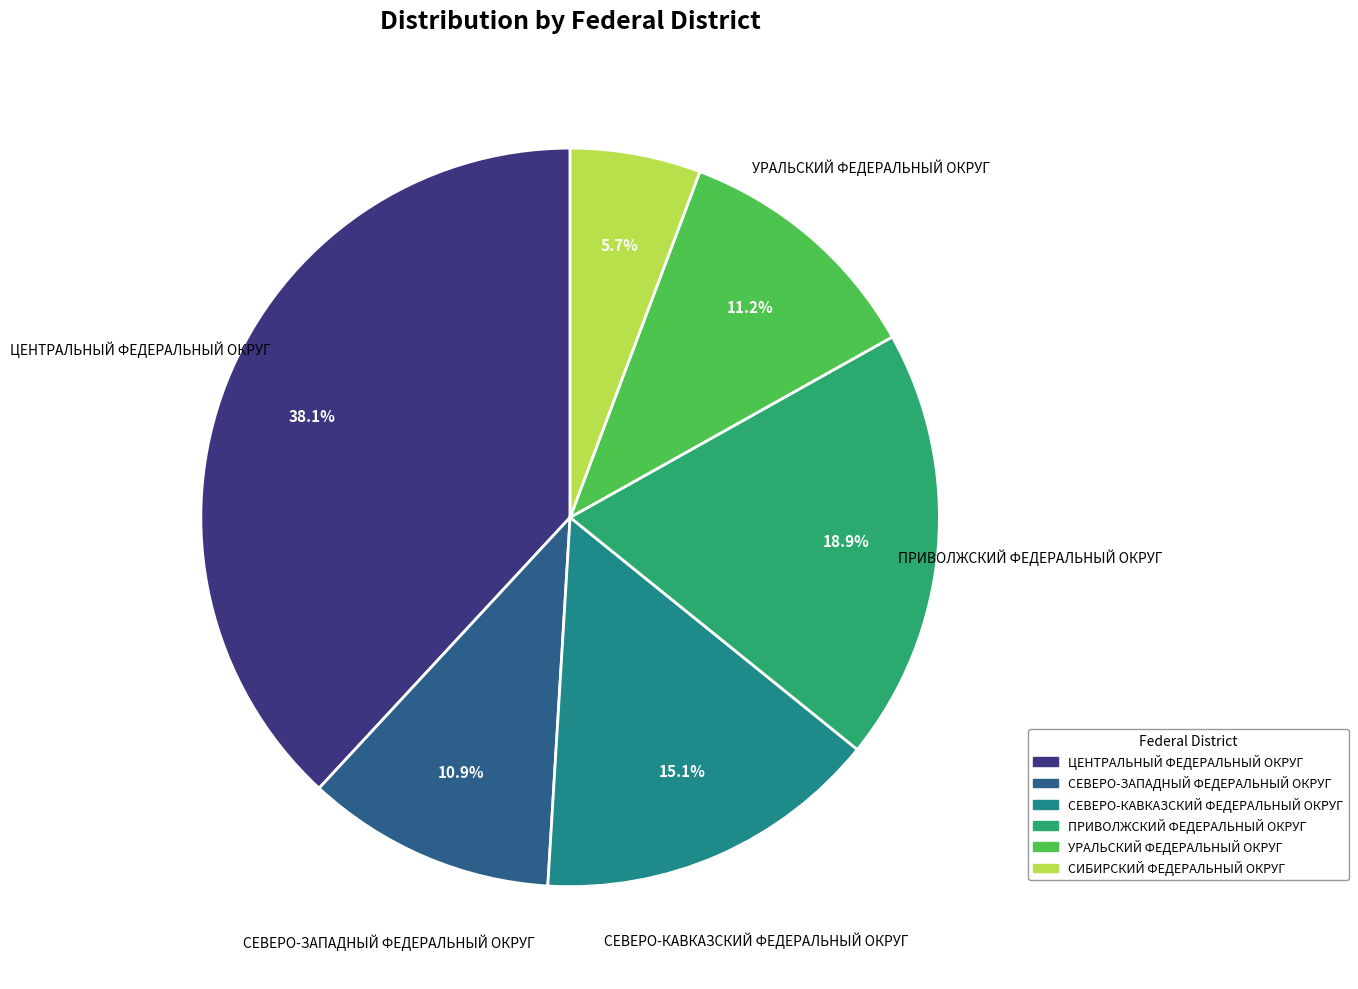

What percentage do ЦЕНТРАЛЬНЫЙ ФЕДЕРАЛЬНЫЙ ОКРУГ and СЕВЕРО-ЗАПАДНЫЙ ФЕДЕРАЛЬНЫЙ ОКРУГ together represent?

49.0%